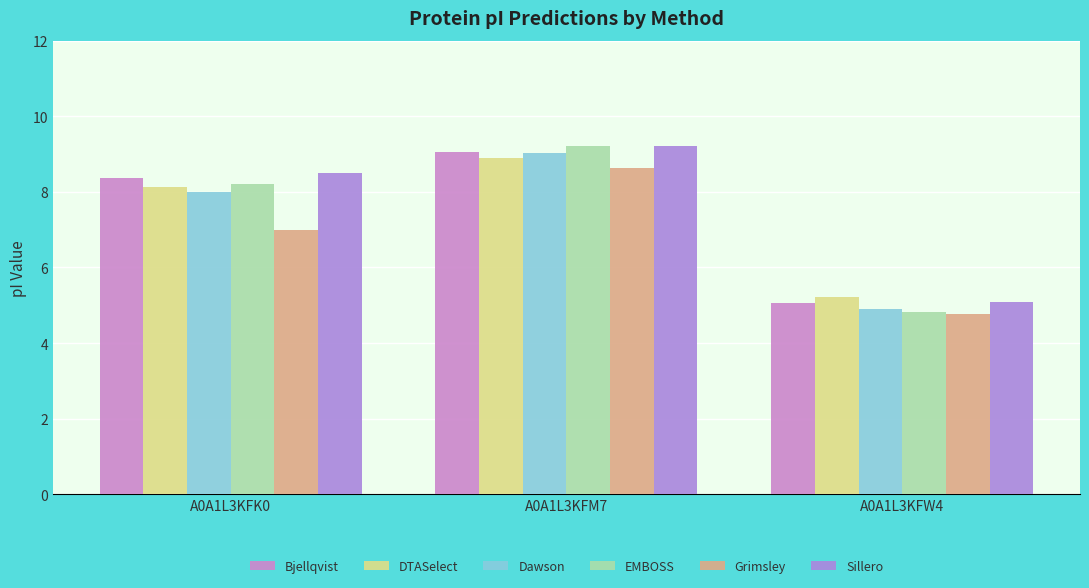

The DTASelect series shows 5.2 at A0A1L3KFW4. True or false?

True